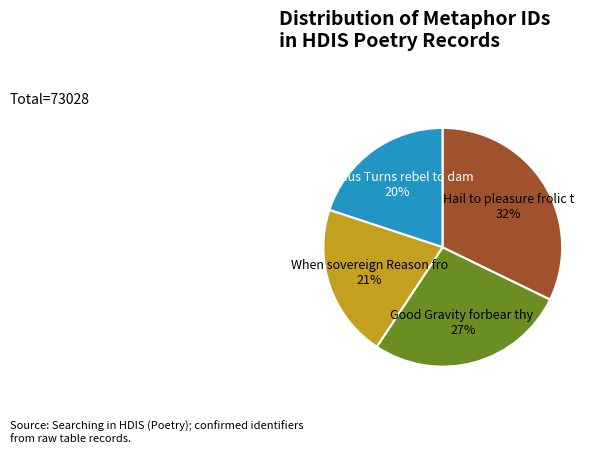

Is there a majority slice in this chart?

No